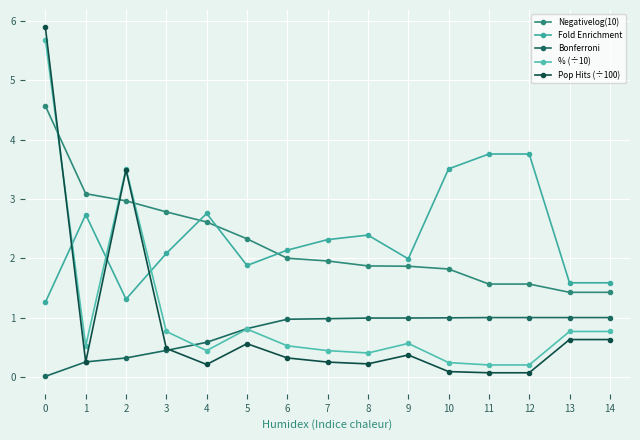

Where is Pop Hits (÷100) nearest to the value 2?

13